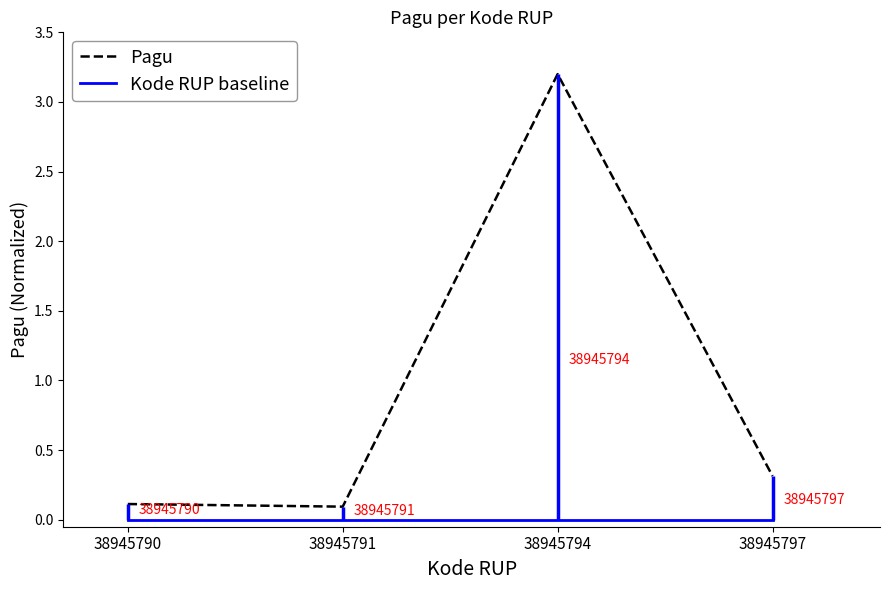

Which series has the largest range (max minus min)?

Pagu